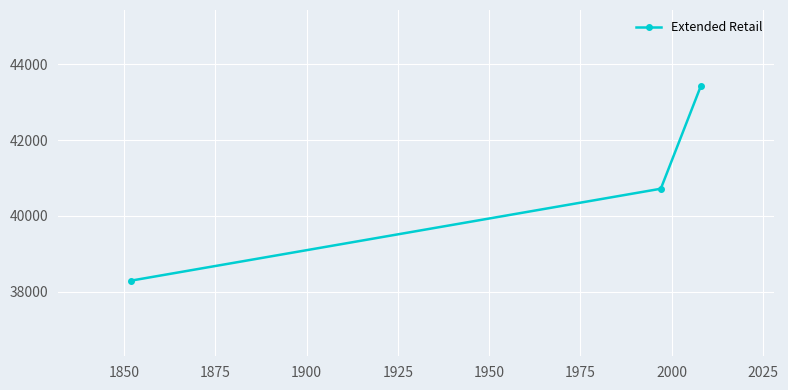

What is the smallest value displayed?

38290.0